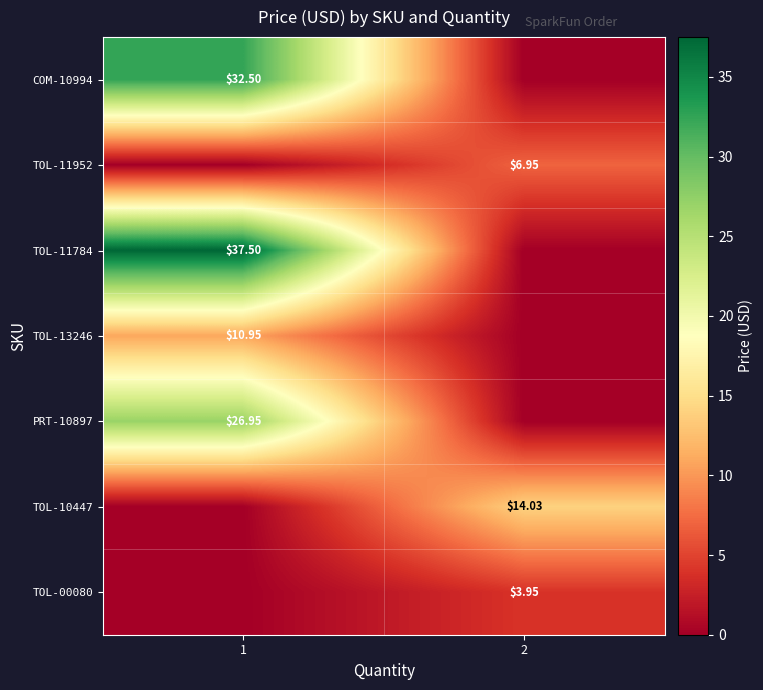

The TOL-10447 series shows 7.6 at 1. True or false?

False